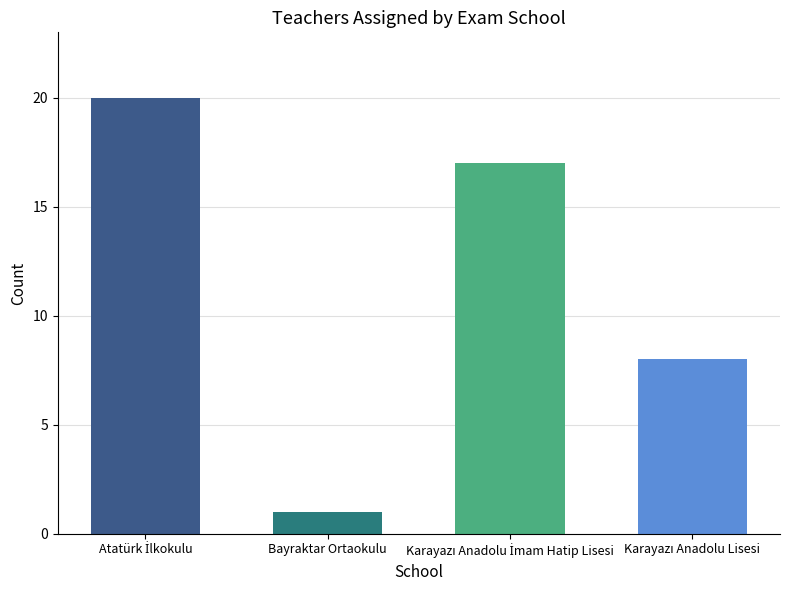

What is the smallest value displayed?

1